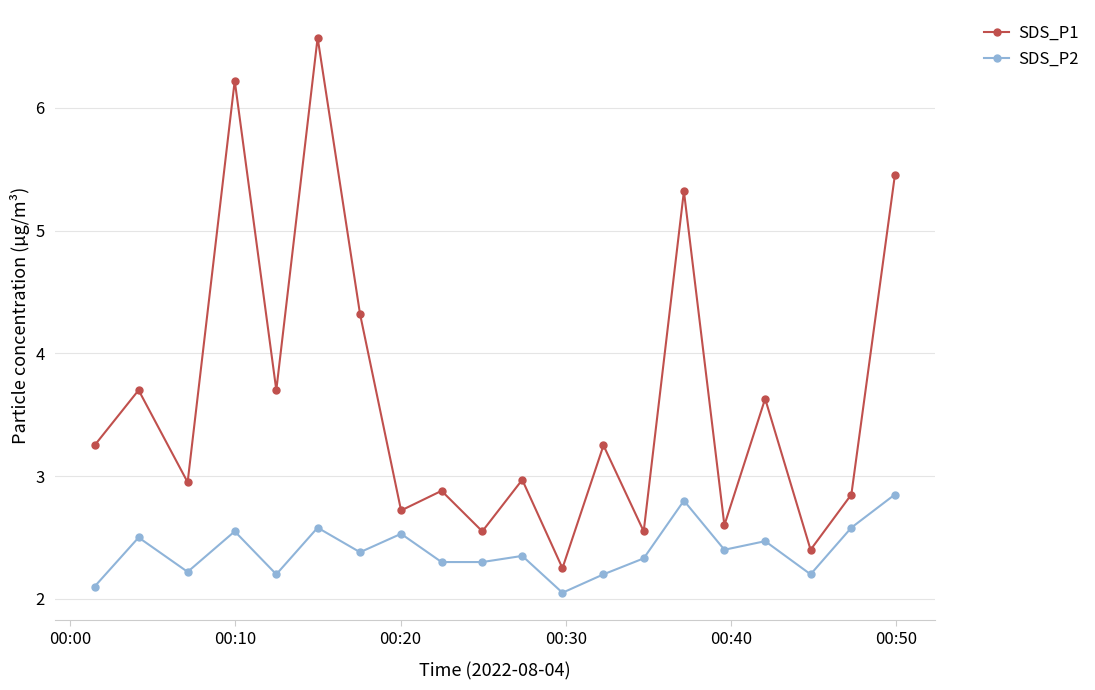

Rank the series by their maximum value, from lowest to highest.

SDS_P2, SDS_P1